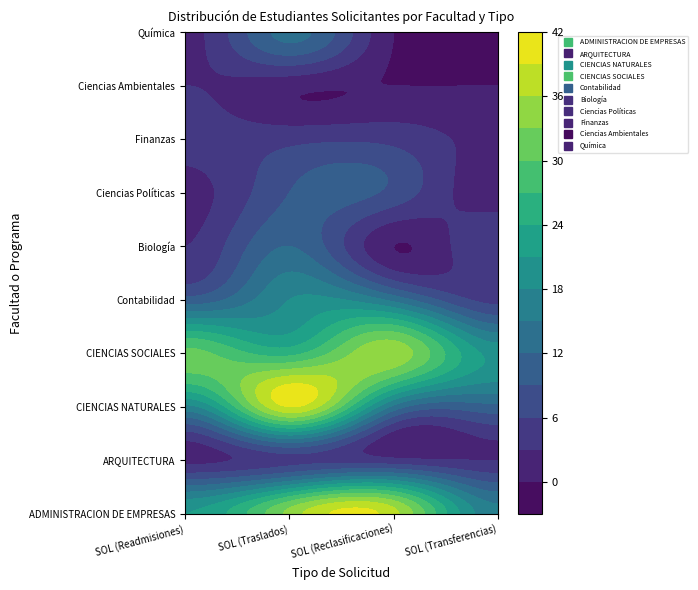

Which category has the highest value in the CIENCIAS SOCIALES series?

SOL (Reclasificaciones)